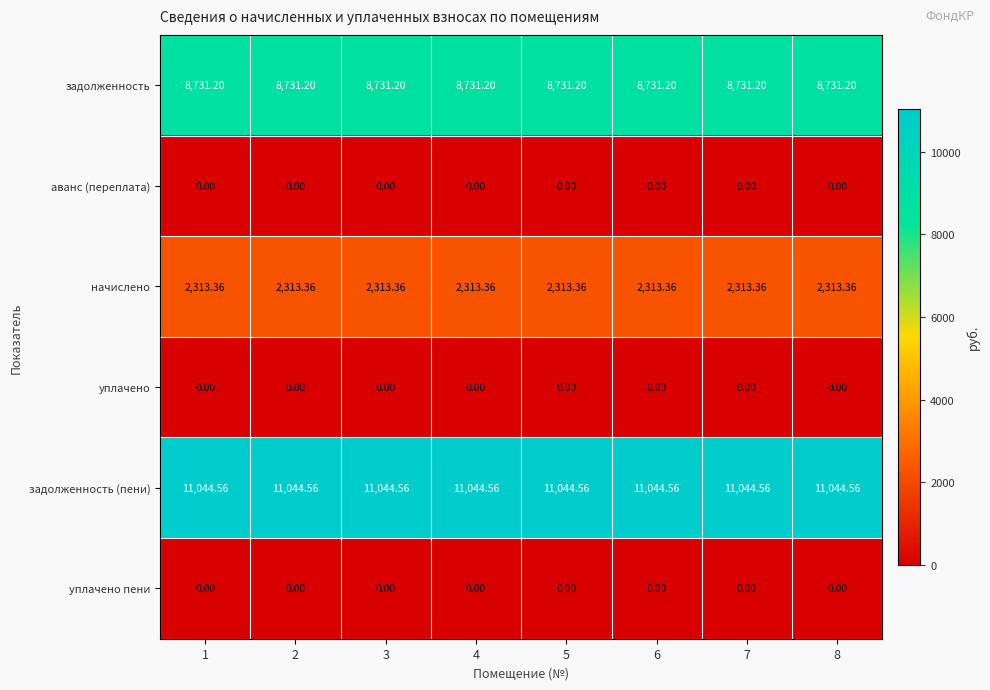

Is the value of уплачено at 2 greater than the value of задолженность at 7?

No